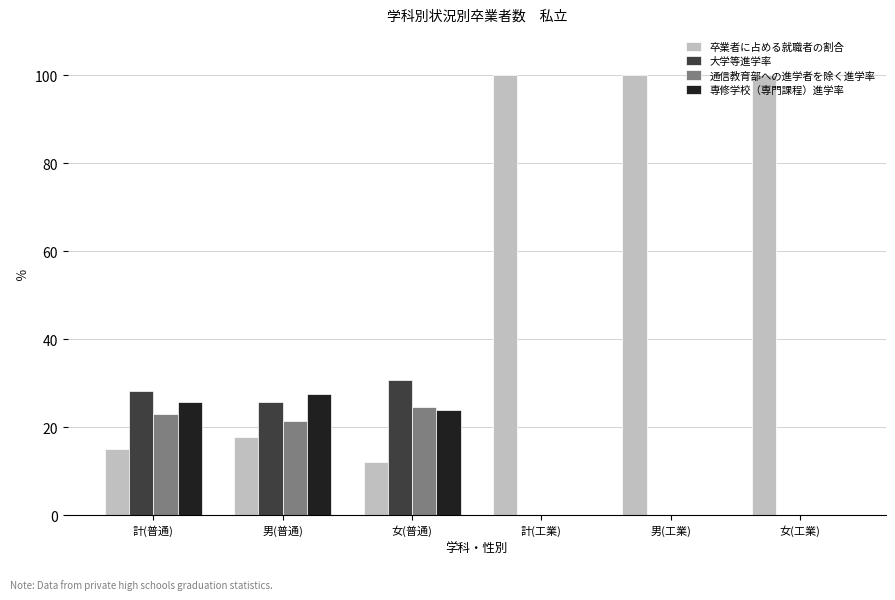

The value of 大学等進学率 at 計(工業) is 0.0. True or false?

True